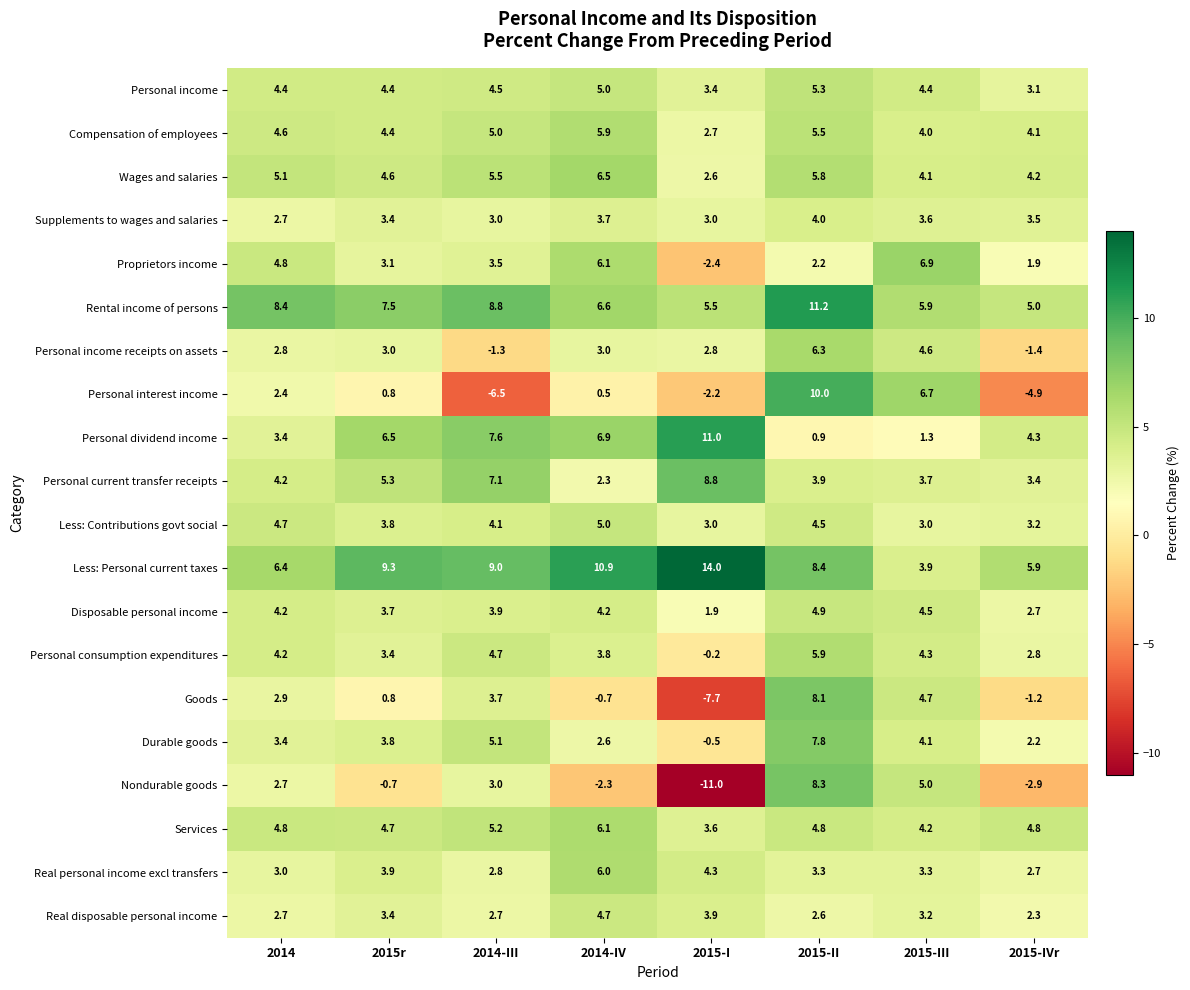

Which series has the largest total across all categories?

Less: Personal current taxes